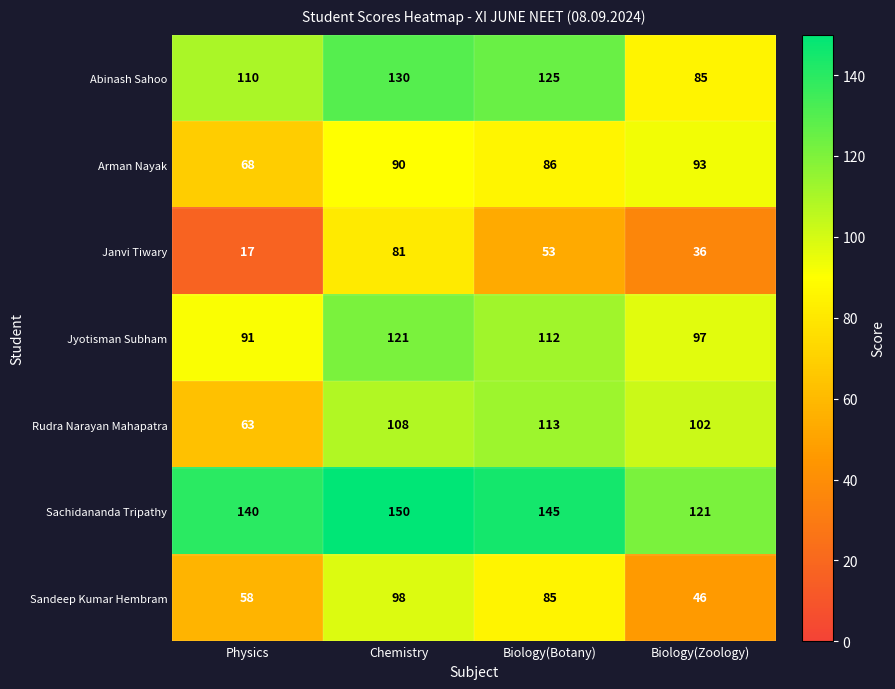

What is the minimum value shown in the chart?

17